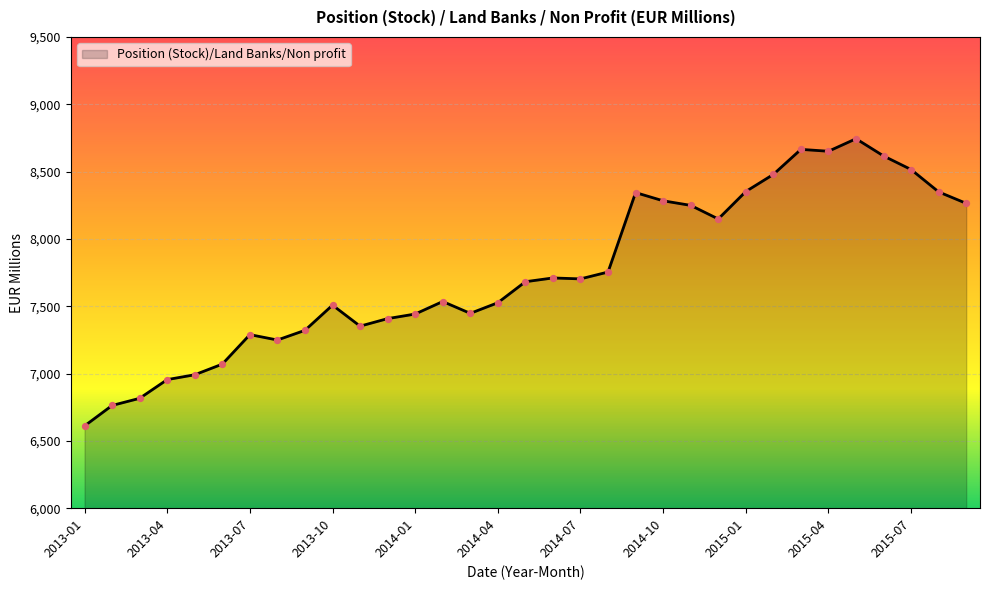

What is the minimum value shown in the chart?

6611